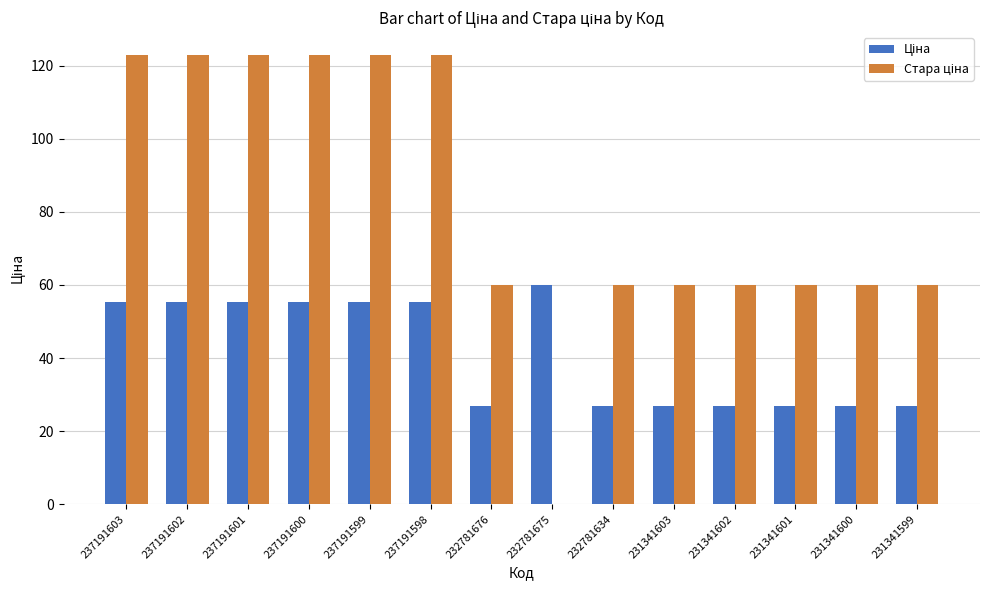

What is the total value across all series at 237191599?

178.4